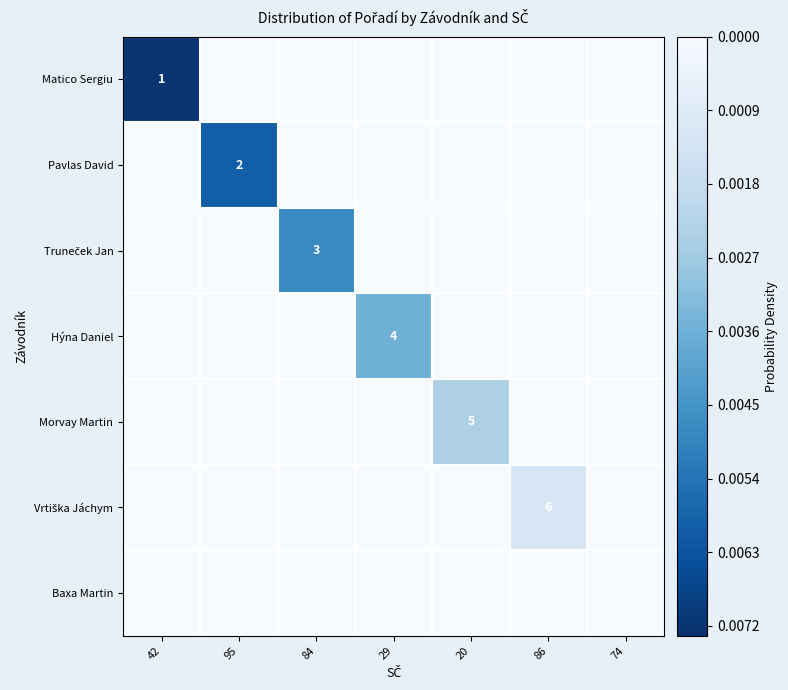

List the labels in order of Baxa Martin value, largest first.

42, 95, 84, 29, 20, 86, 74